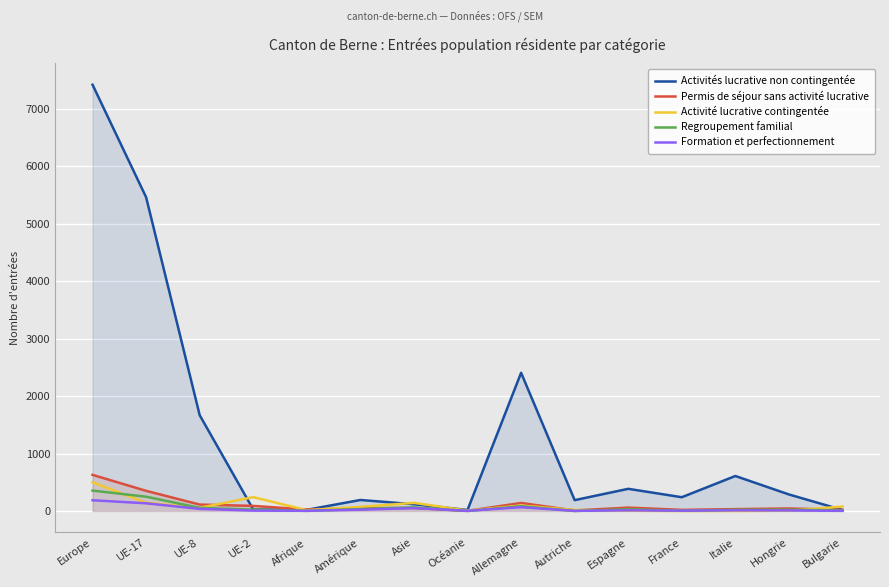

How many data points in Permis de séjour sans activité lucrative are above 50?

7